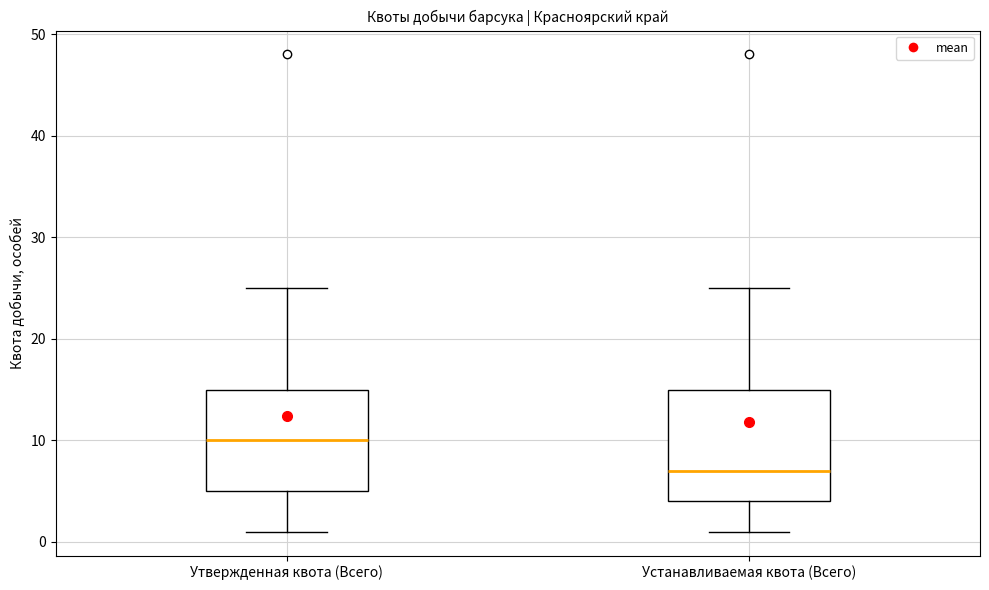

Which box is the tallest, from its lower edge to its upper edge?

Устанавливаемая квота (Всего)